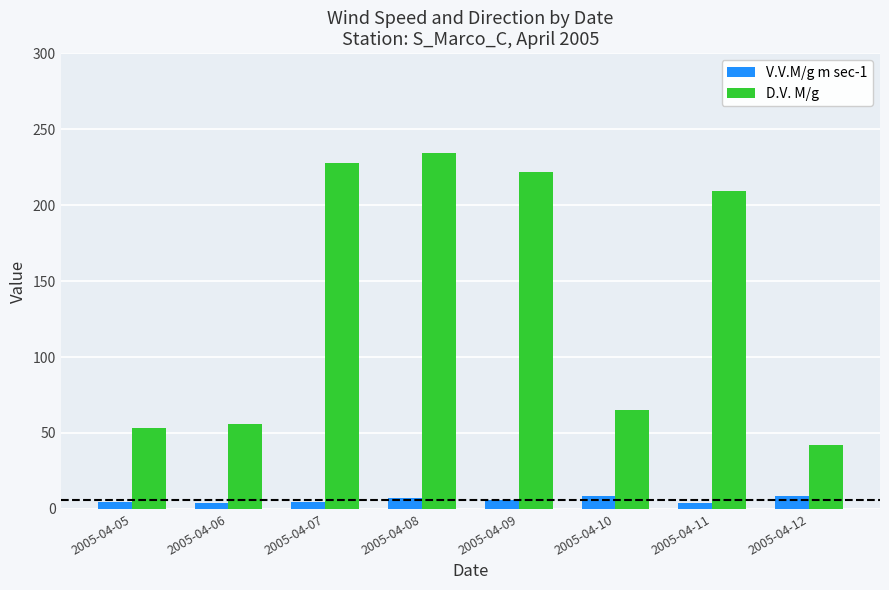

The value of D.V. M/g at 2005-04-07 is 309.9. True or false?

False